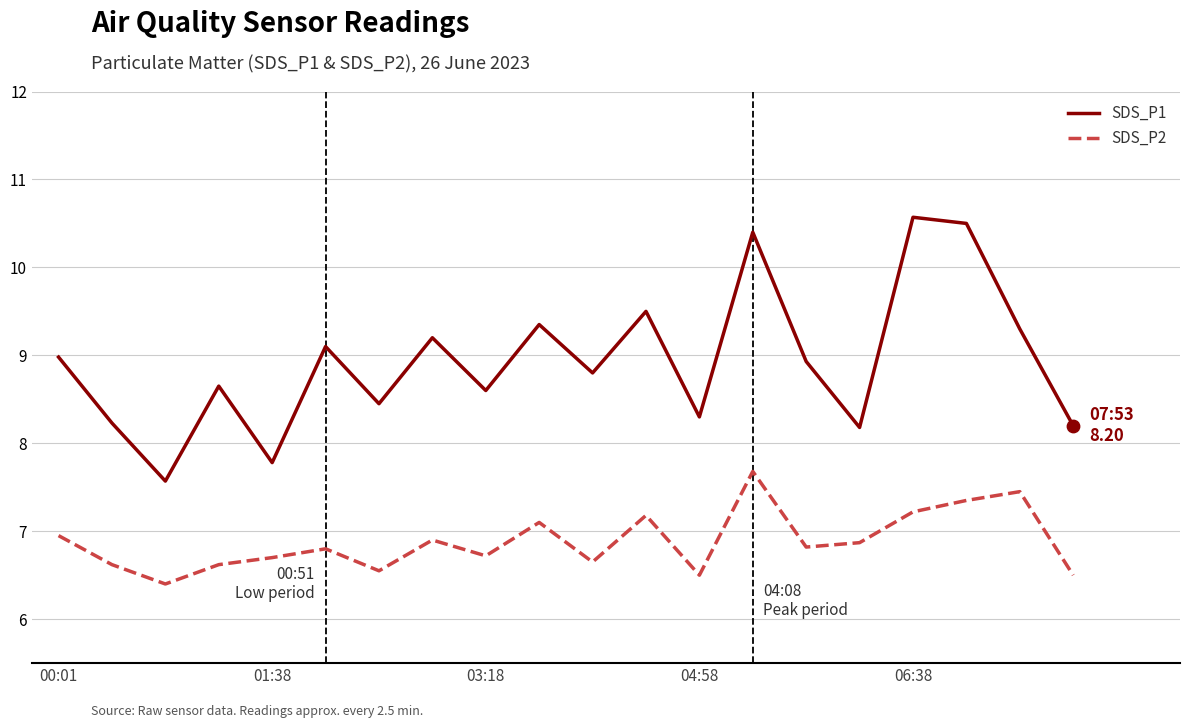

What are all the series names shown in the legend?

SDS_P1, SDS_P2